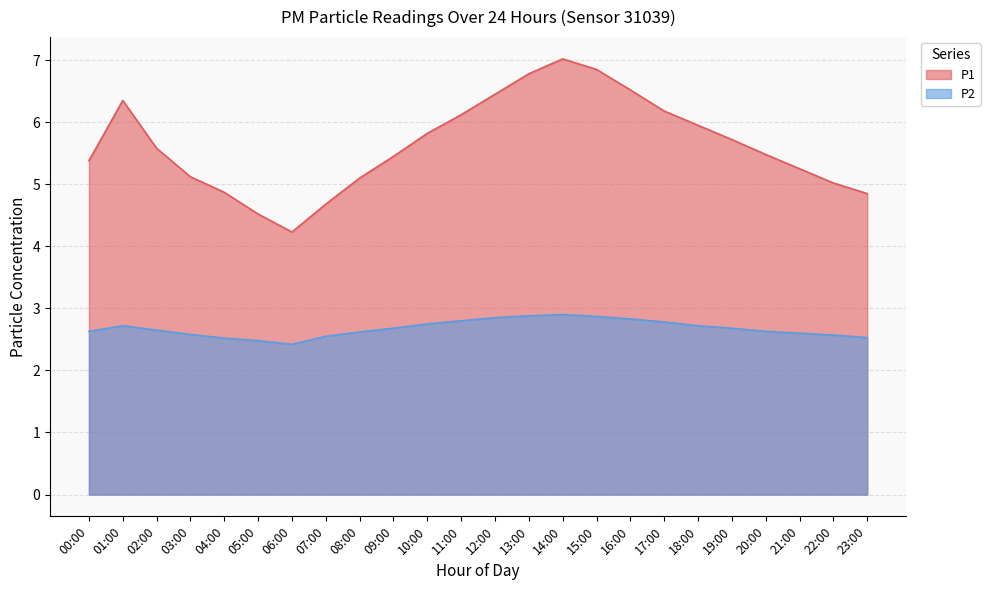

True or false: P2 and P1 intersect in this chart.

False